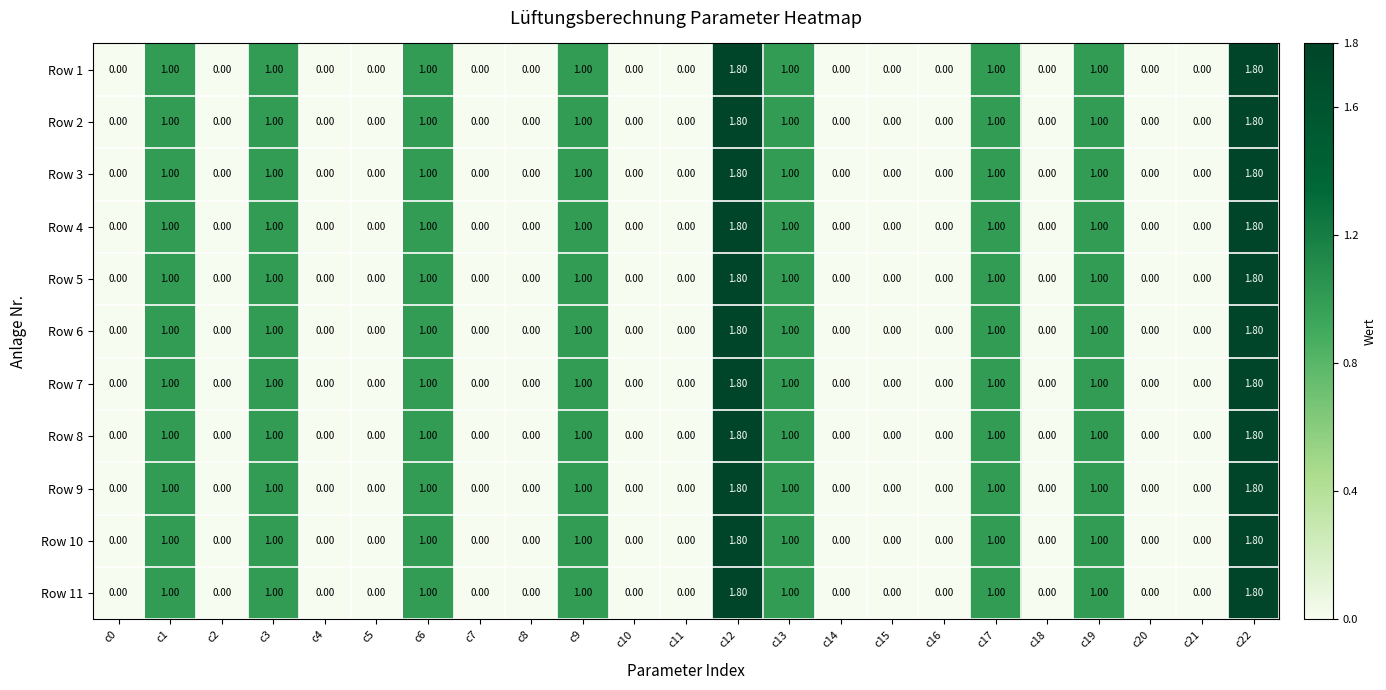

What is the average value of the Row 11 series?

0.5